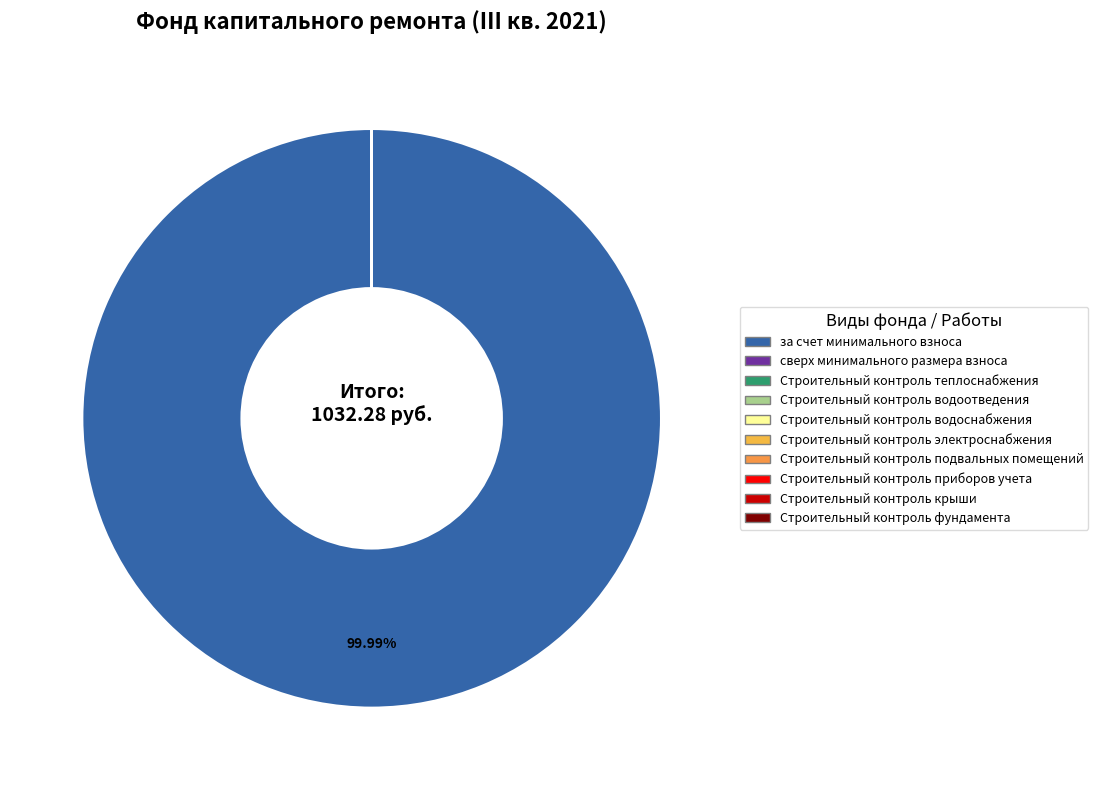

What is the largest slice in the pie chart?

за счет минимального взноса